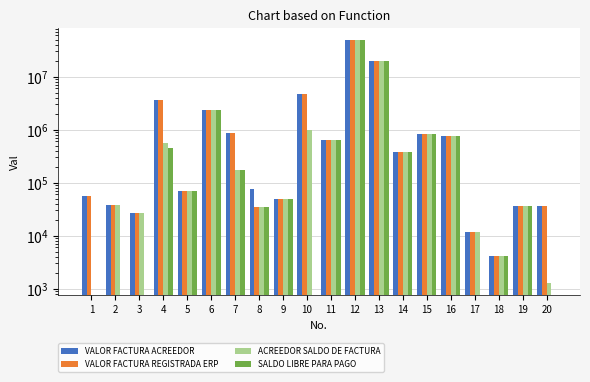

How many data points in SALDO LIBRE PARA PAGO are less than 70049?

10